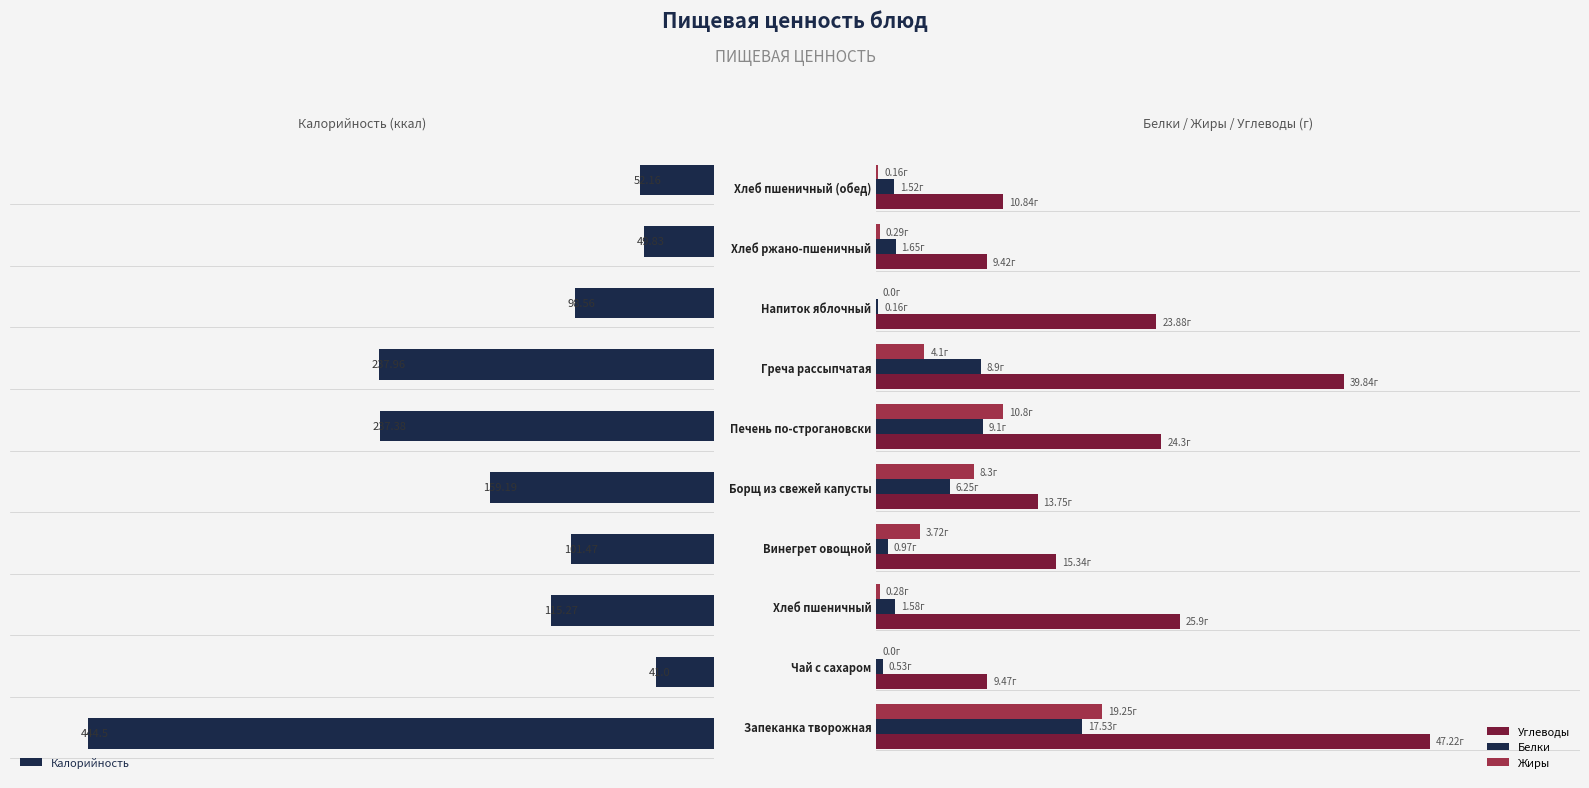

What is the average value of the Белки series?

4.8